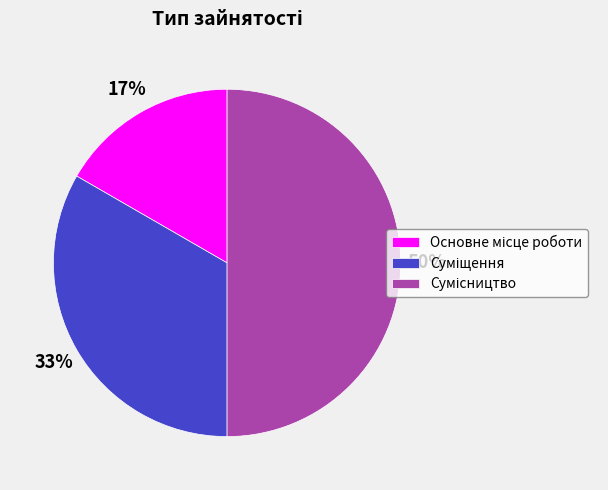

To the nearest percent, what is the average slice percentage?

33%